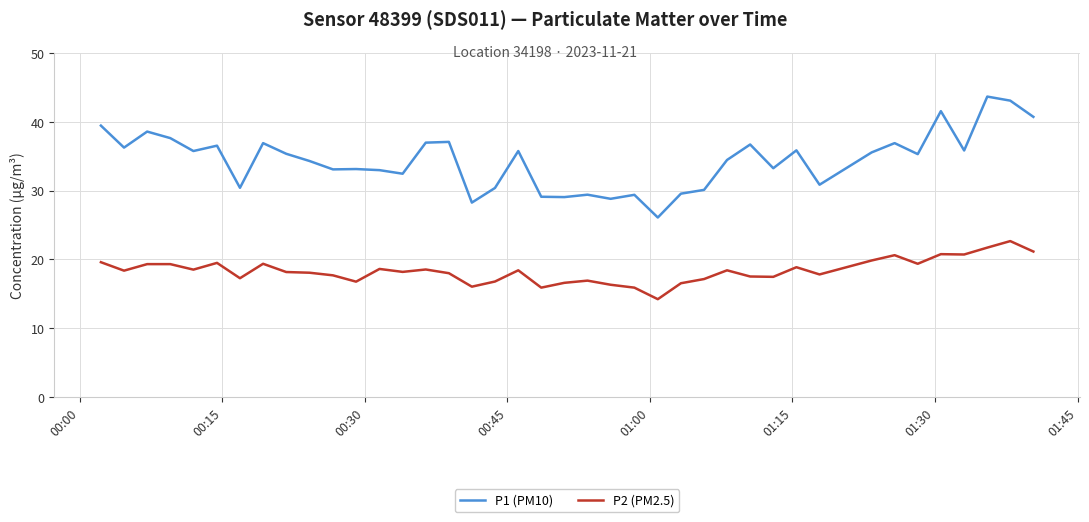

True or false: P2 (PM2.5) and P1 (PM10) cross at least once.

False